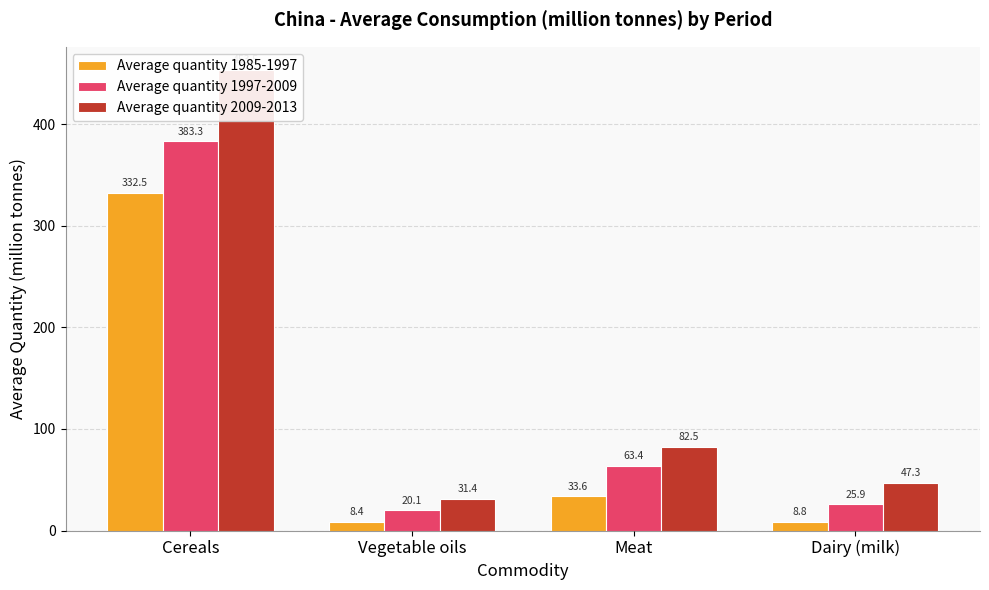

Reading right to left, extract all data points from this chart.

Average quantity 1985-1997: 8.8	33.6	8.4	332.5
Average quantity 1997-2009: 25.9	63.4	20.1	383.3
Average quantity 2009-2013: 47.3	82.5	31.4	453.5